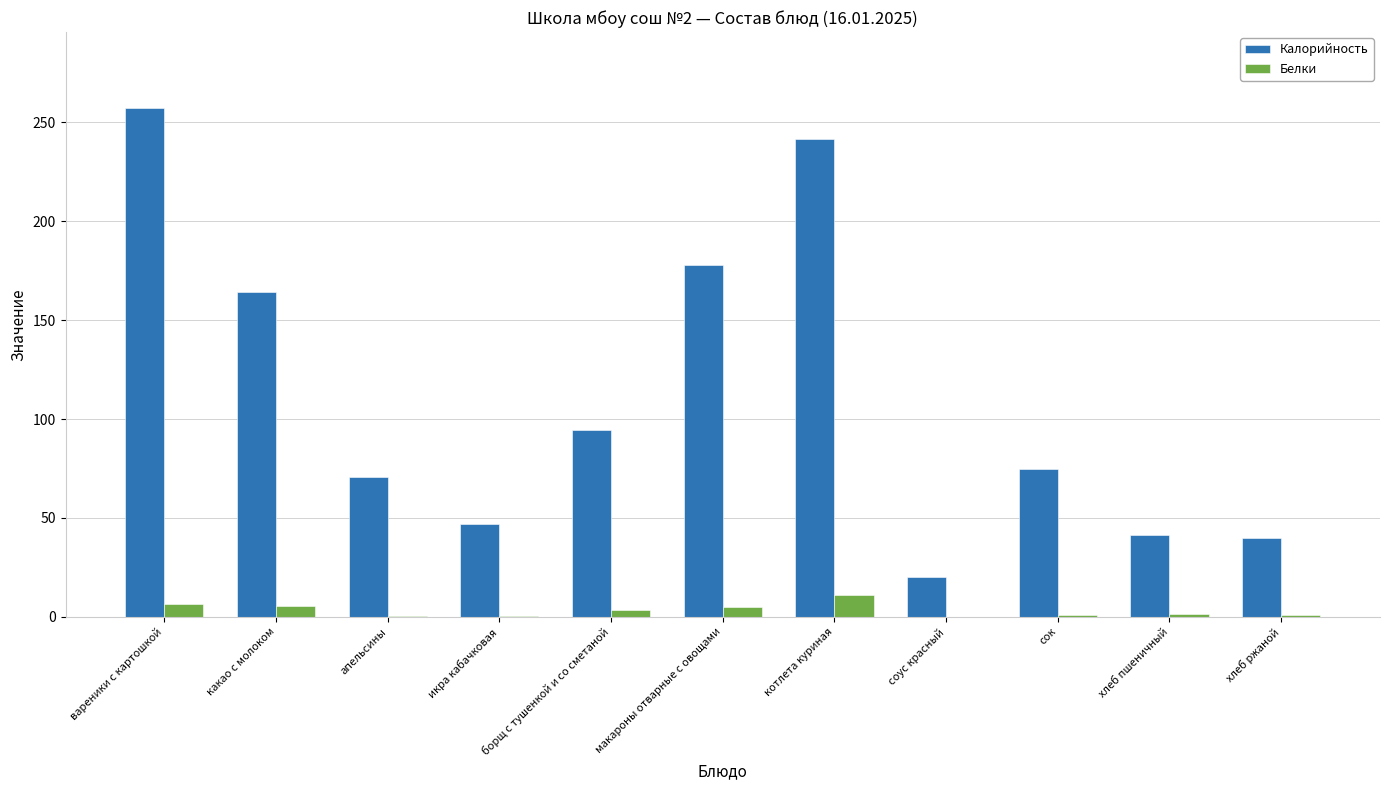

What is the sum of all Белки values?

36.4